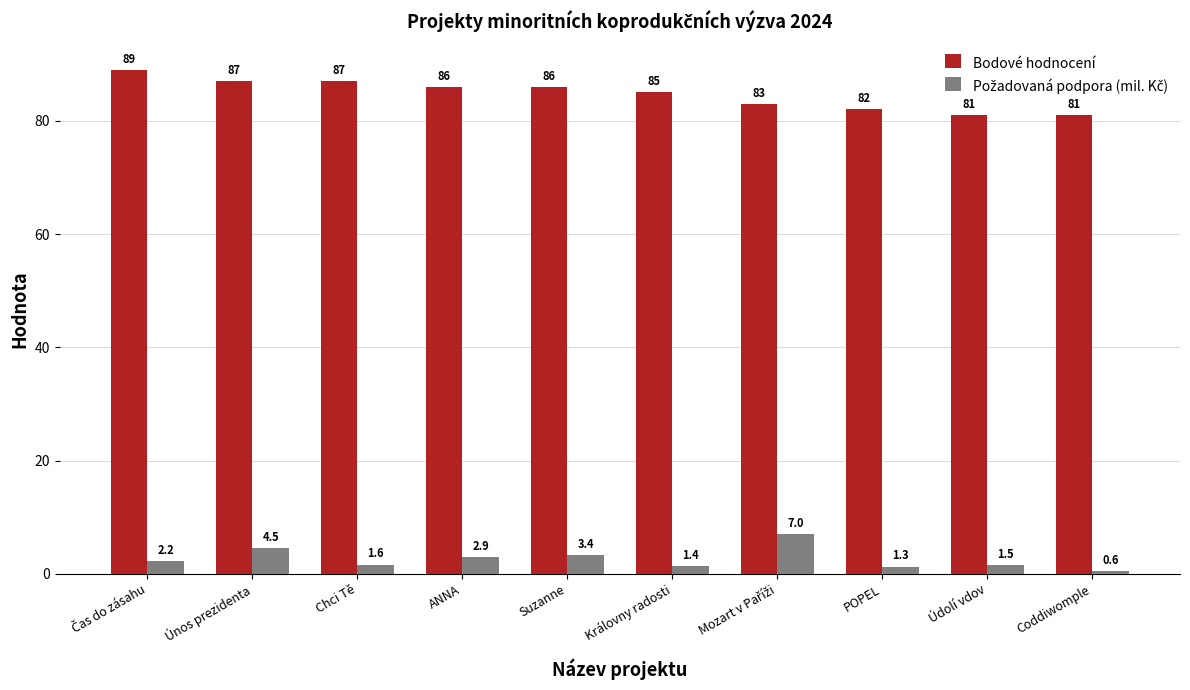

What position from the left is Královny radosti?

6